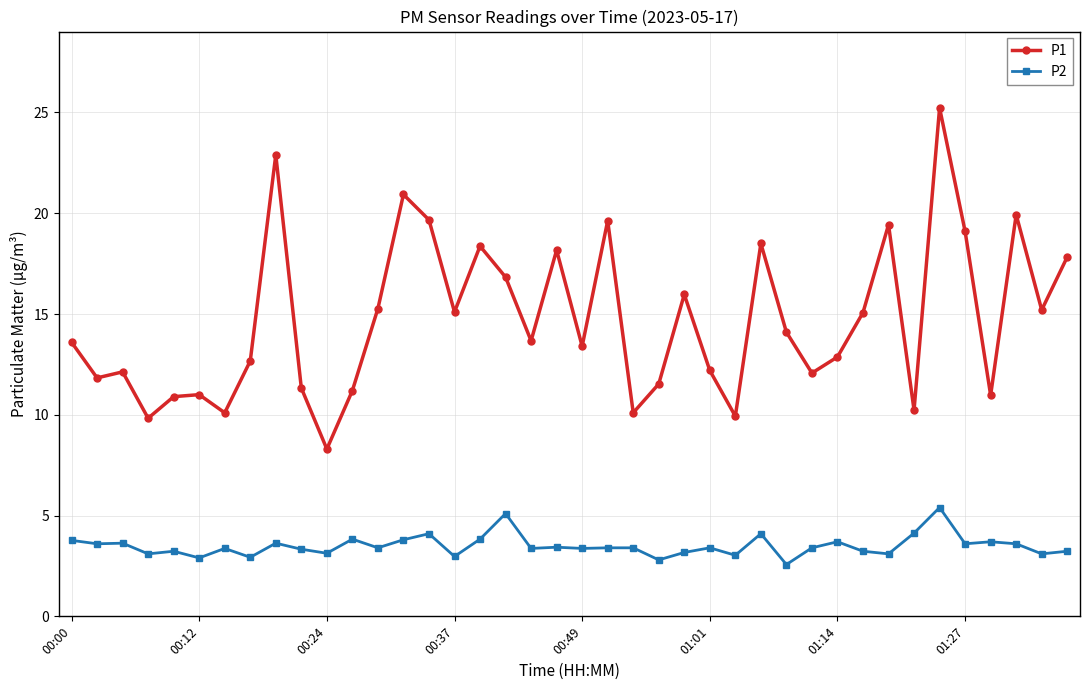

What is the value of the P2 point at the 9th from the left?

3.6